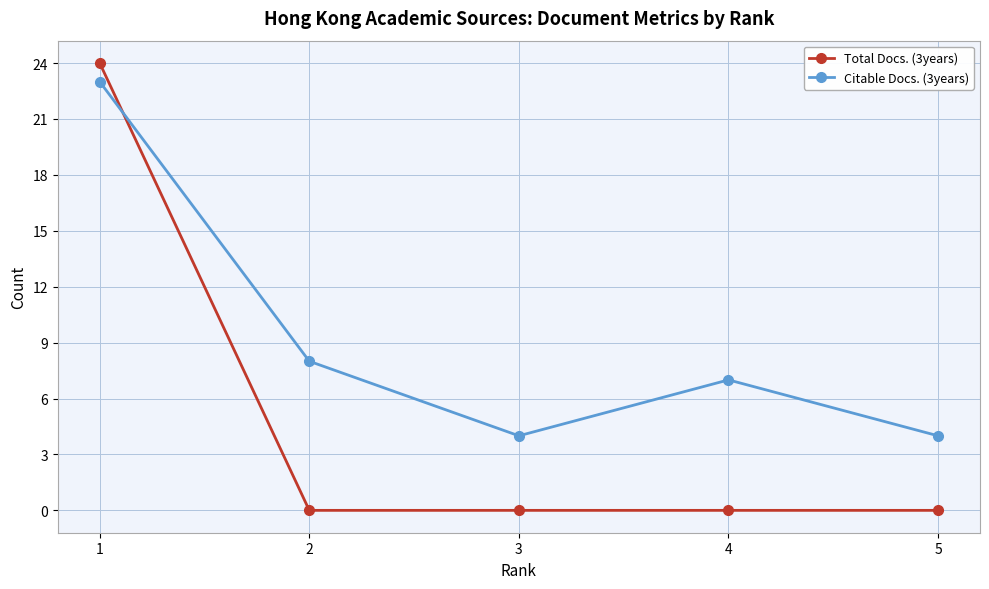

At which category does the chart reach its peak across all series?

1